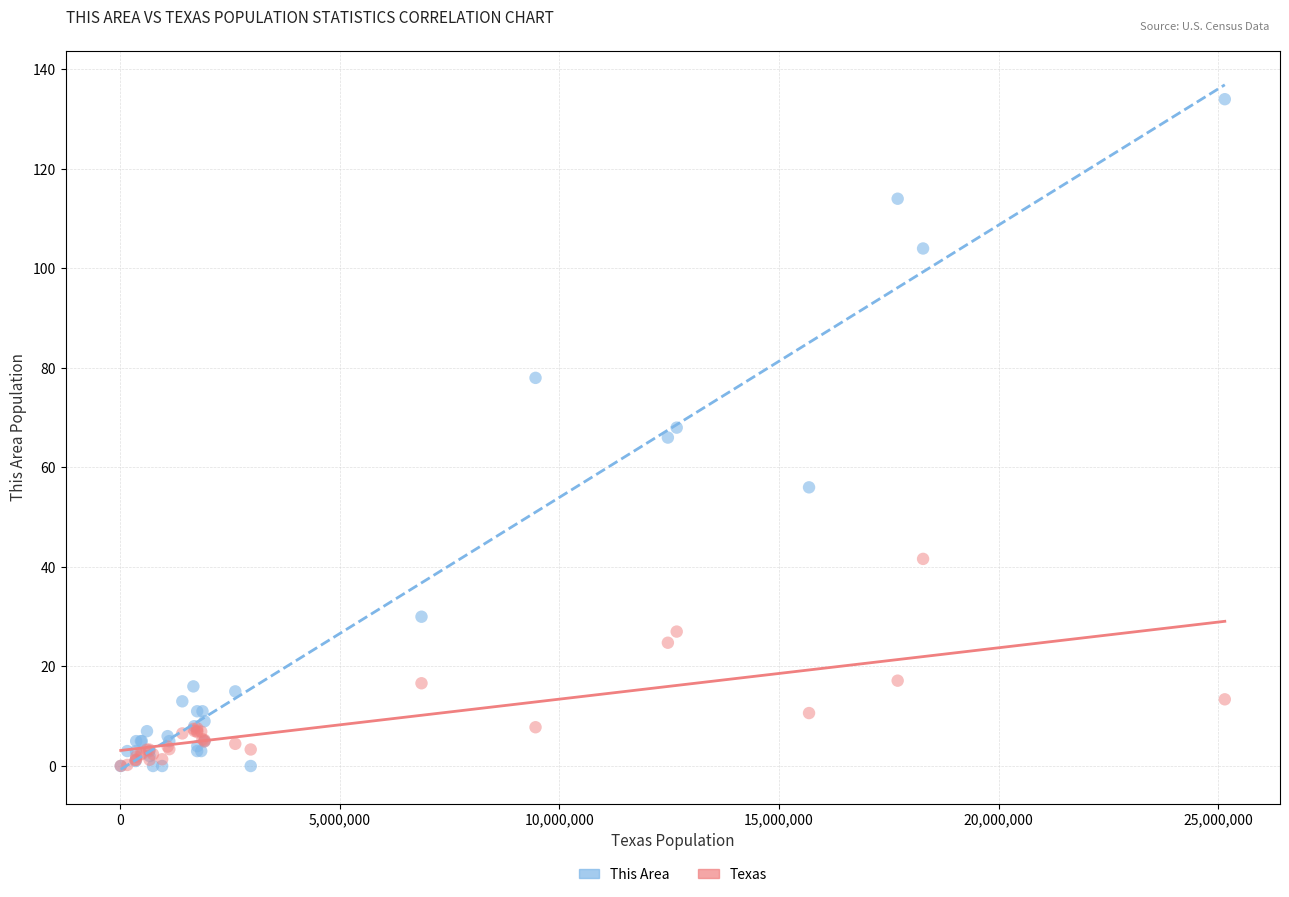

What are all the series names shown in the legend?

This Area, Texas